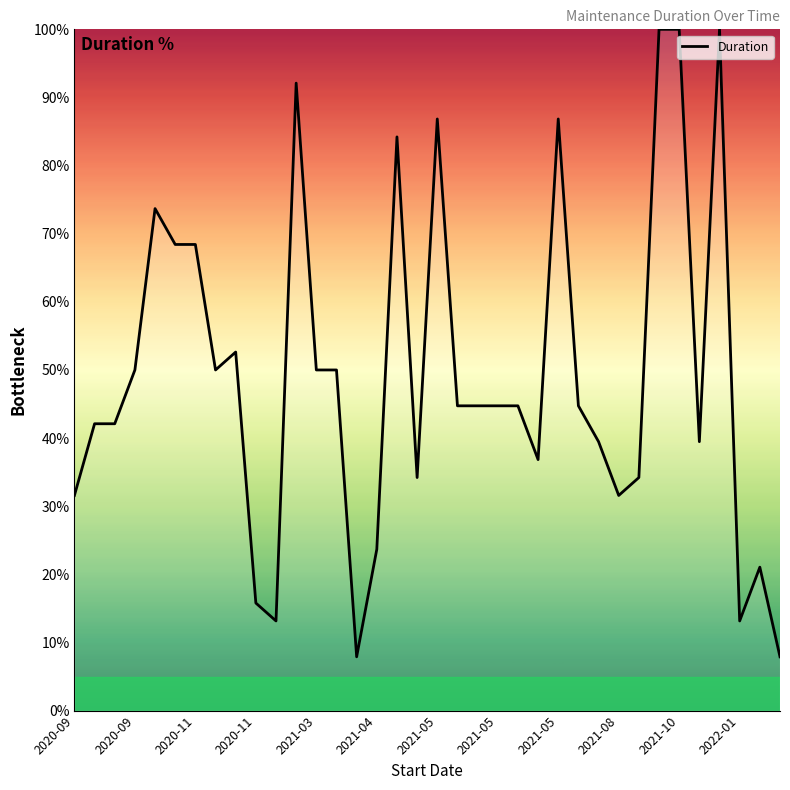

What is the smallest value displayed?

7.9